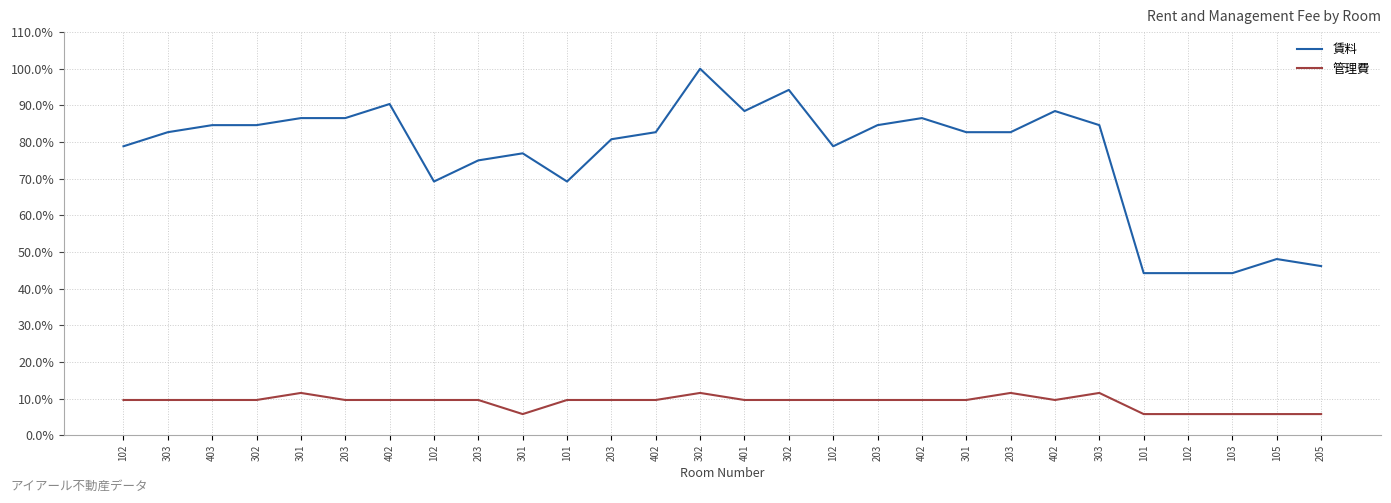

What is the highest value of the 賃料 series?

1.0